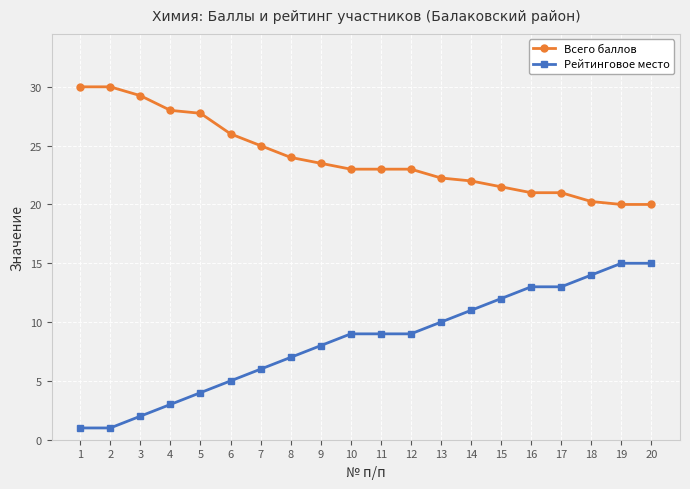

The value of Всего баллов at 20 is 20.0. True or false?

True